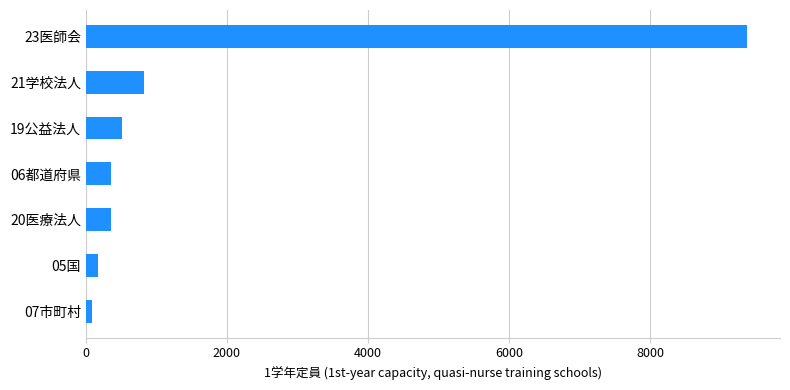

What is the ratio of the value at 23医師会 to the value at 20医療法人?

26.4